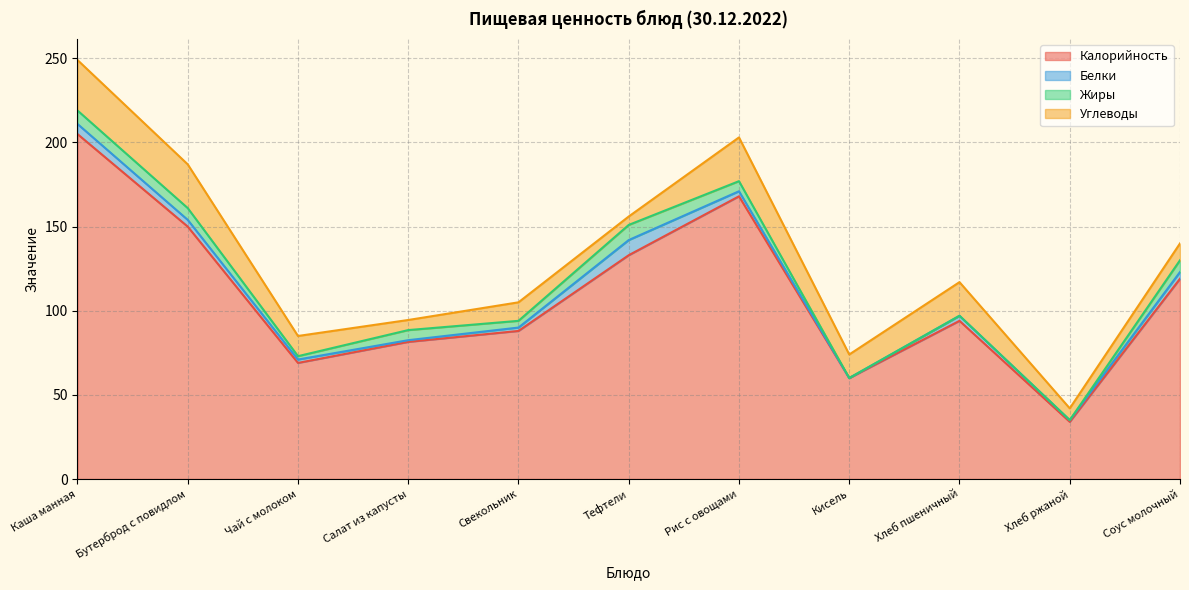

What is the maximum value for Жиры?

9.0